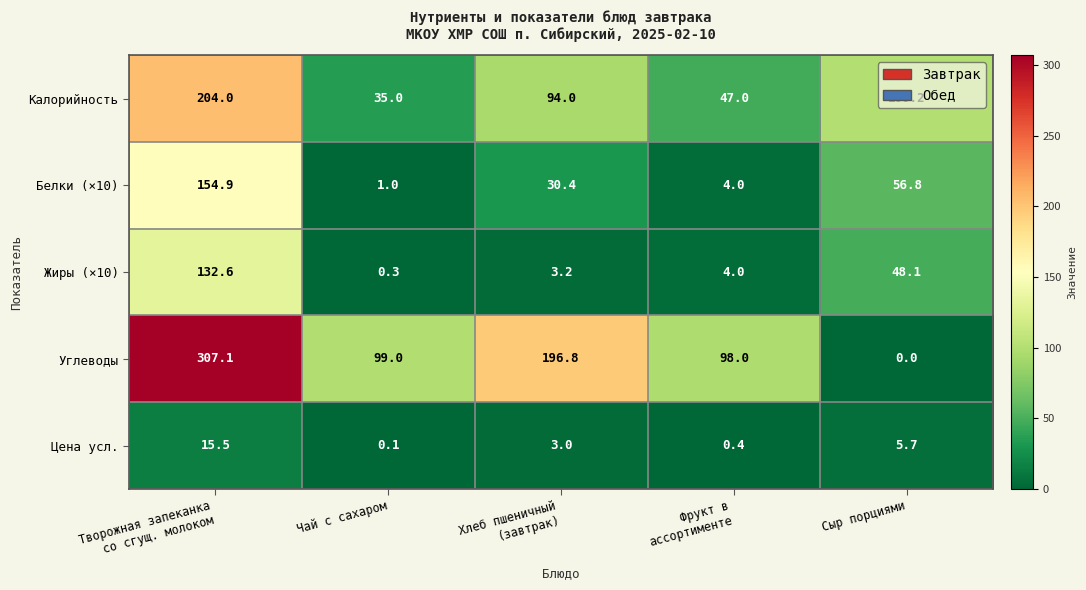

What is the greatest value displayed?

307.1